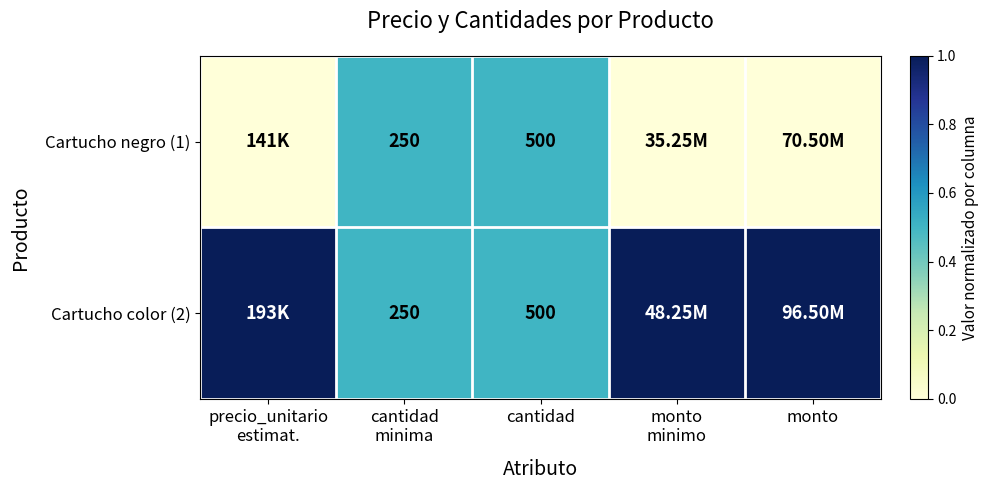

What is the total value across all series at cantidad?

1000